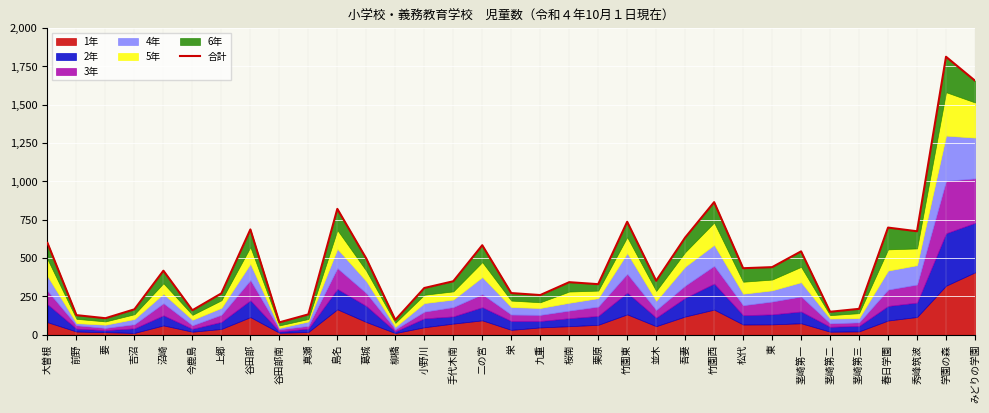

Where does the data first go above 352?

大曽根